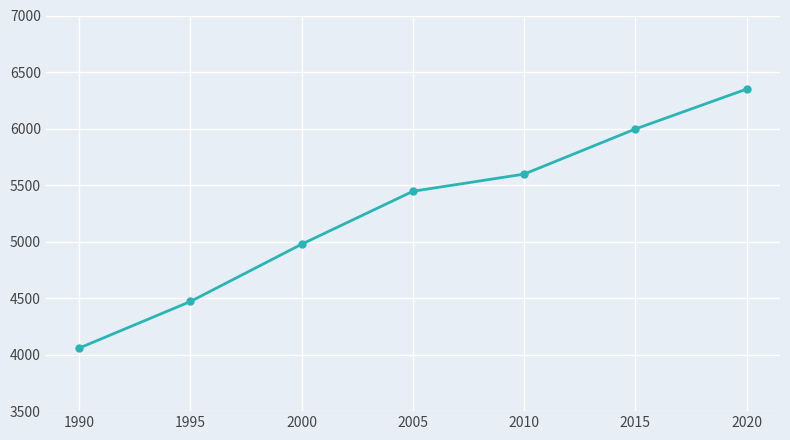

Is this an area chart (filled region under the line)?

No